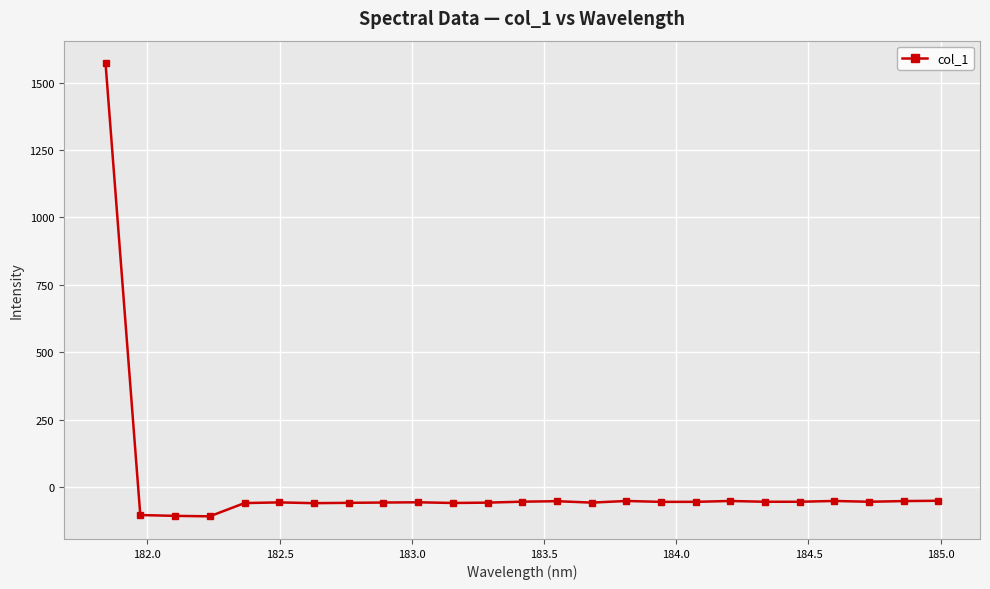

What is the value of the 5th point from the left?

-58.9